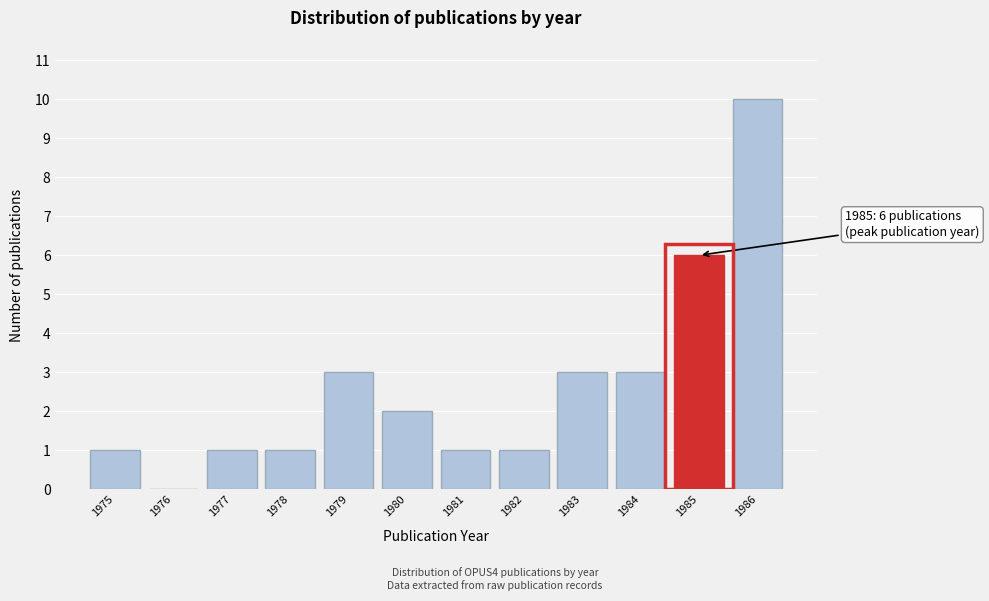

Over which range of the x-axis is the bar tallest?

1985.5 to 1986.5